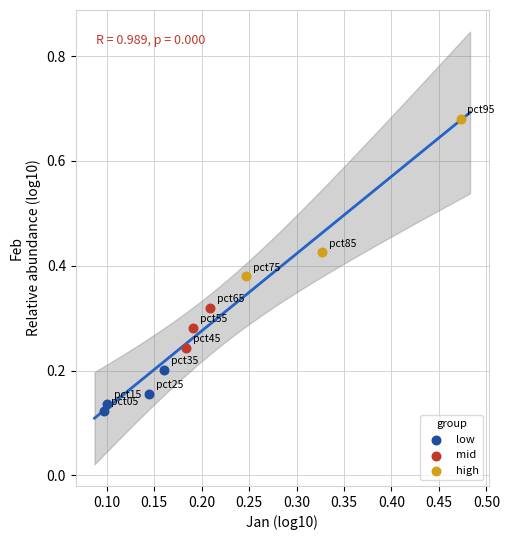

Which series has the widest spread of Y values?

high